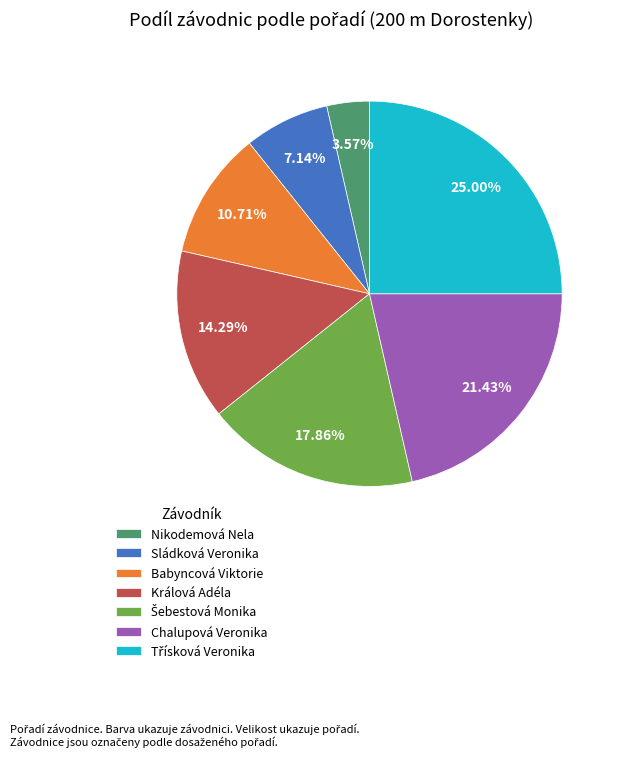

Does Sládková Veronika represent more than half of the total?

No